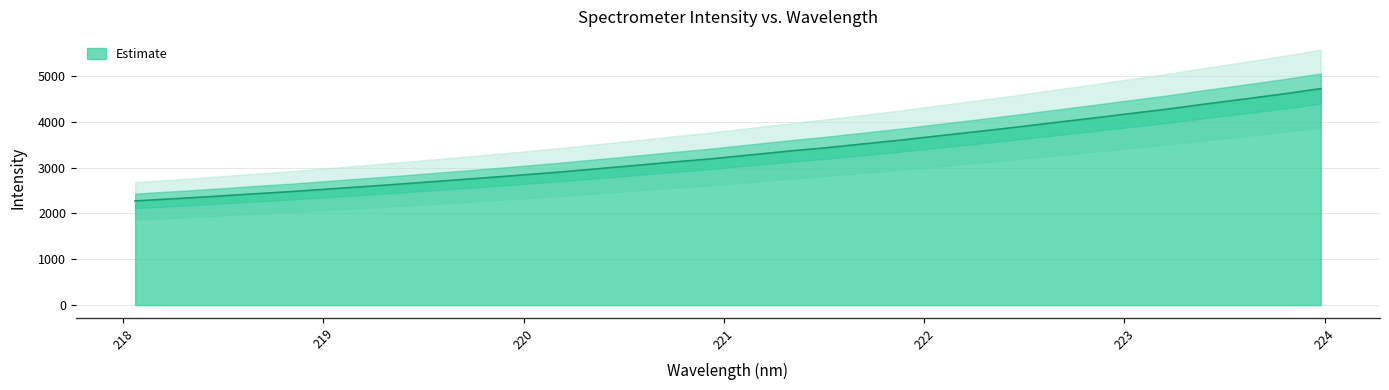

Which category has the lowest value across all series?

218.0596